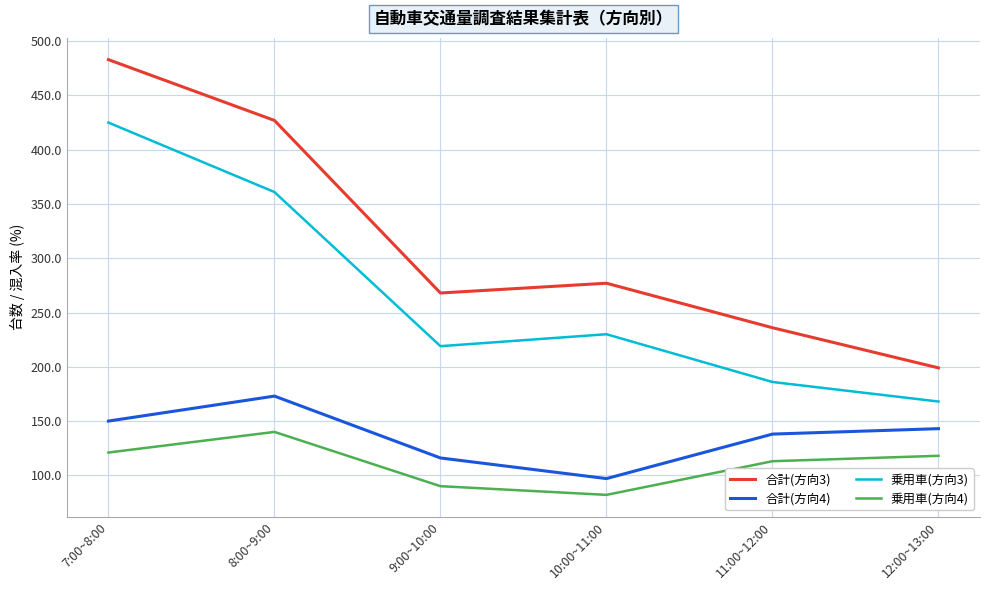

How many lines are shown in the chart?

4